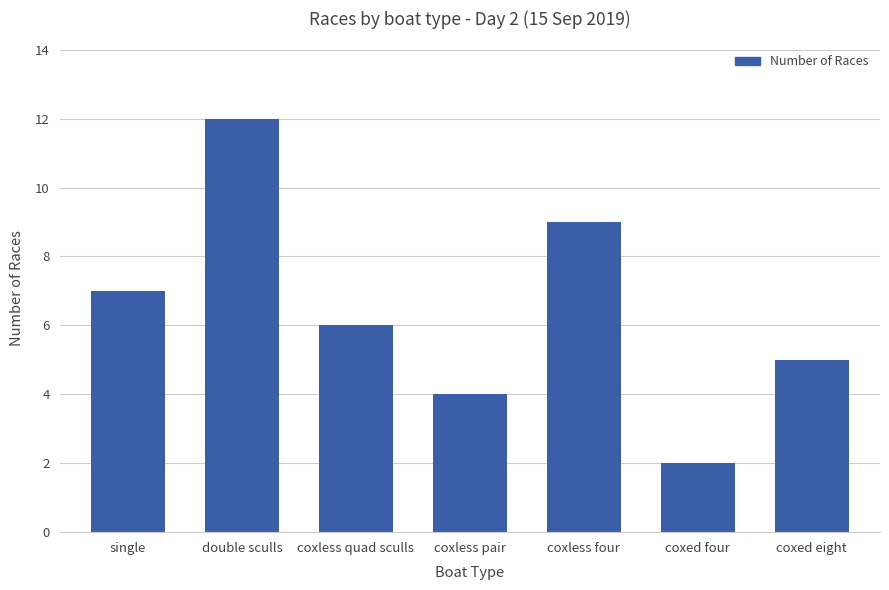

How many bars are there in total?

7